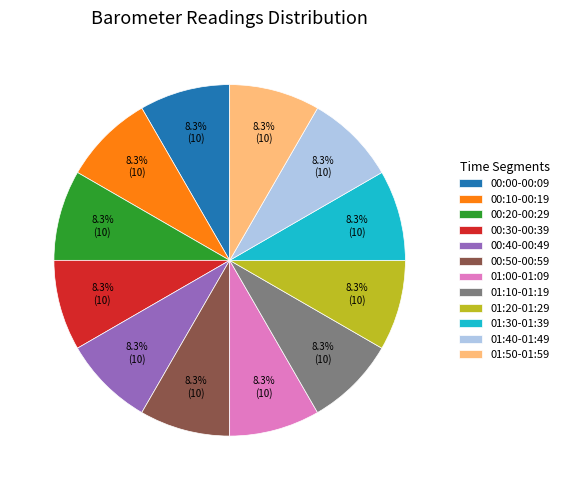

What percentage do 00:00-00:09 and 00:10-00:19 together represent?

16.7%